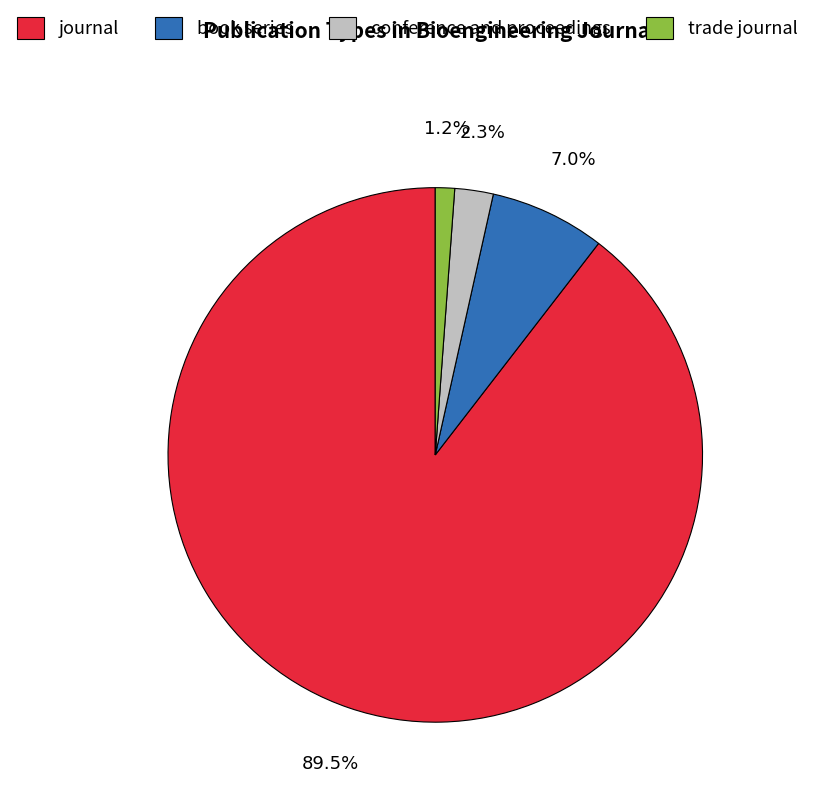

Which category has the biggest portion of the pie?

journal